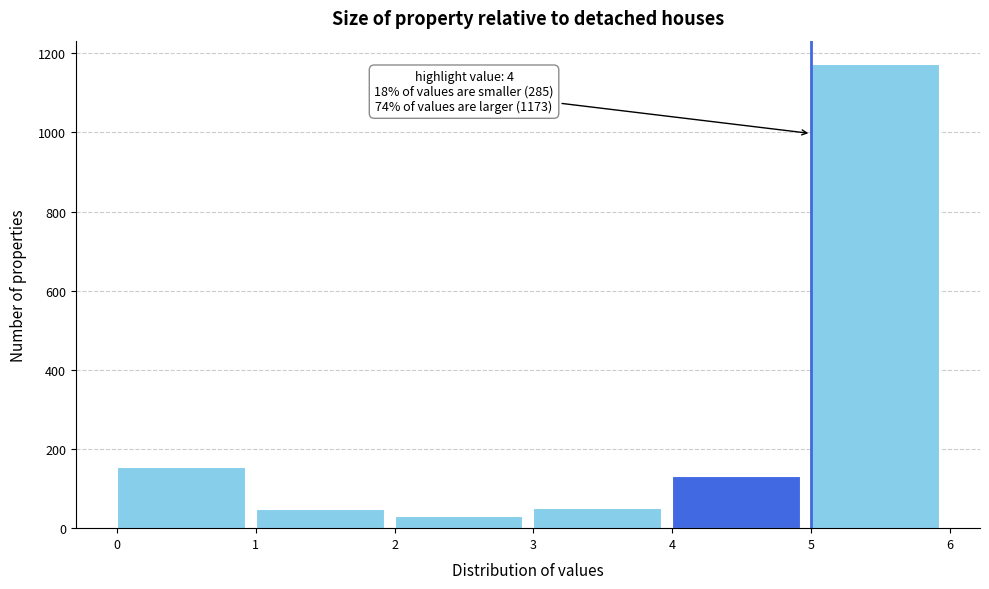

Which range on the x-axis has the tallest bar?

5 to 6